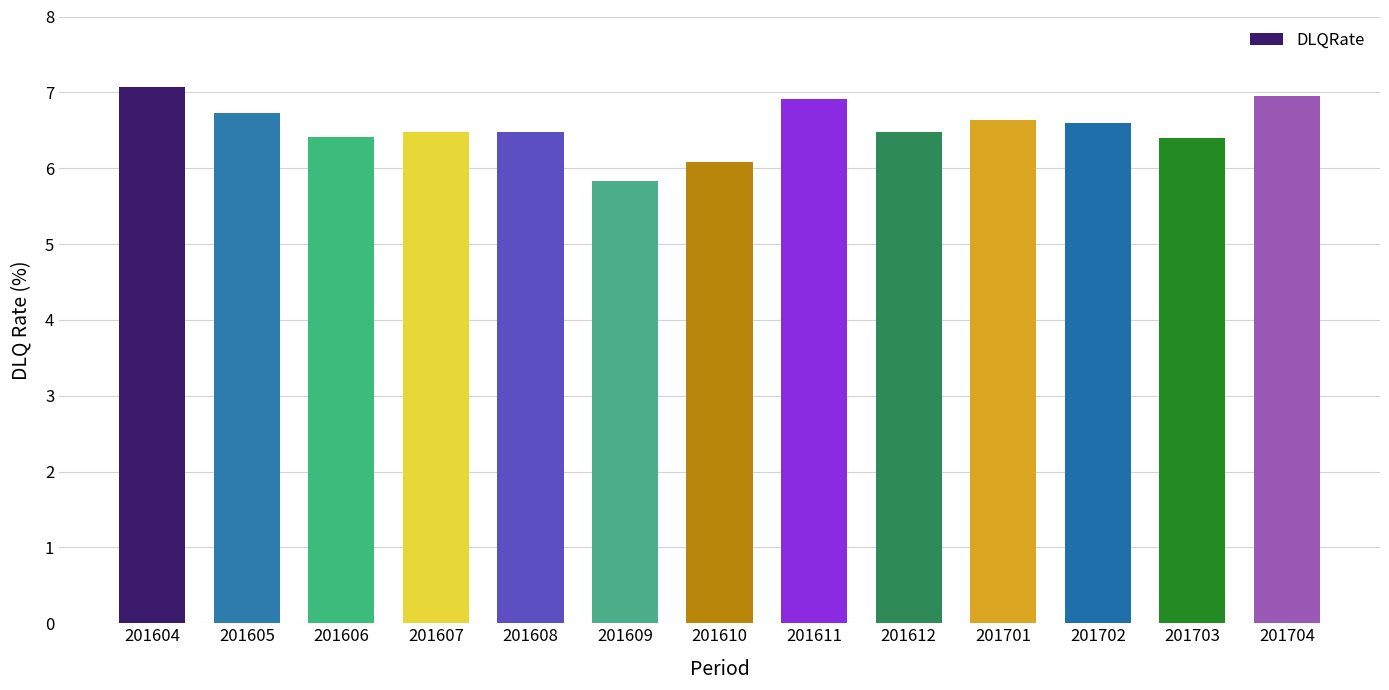

What is the value of the 9th bar from the left?

6.5